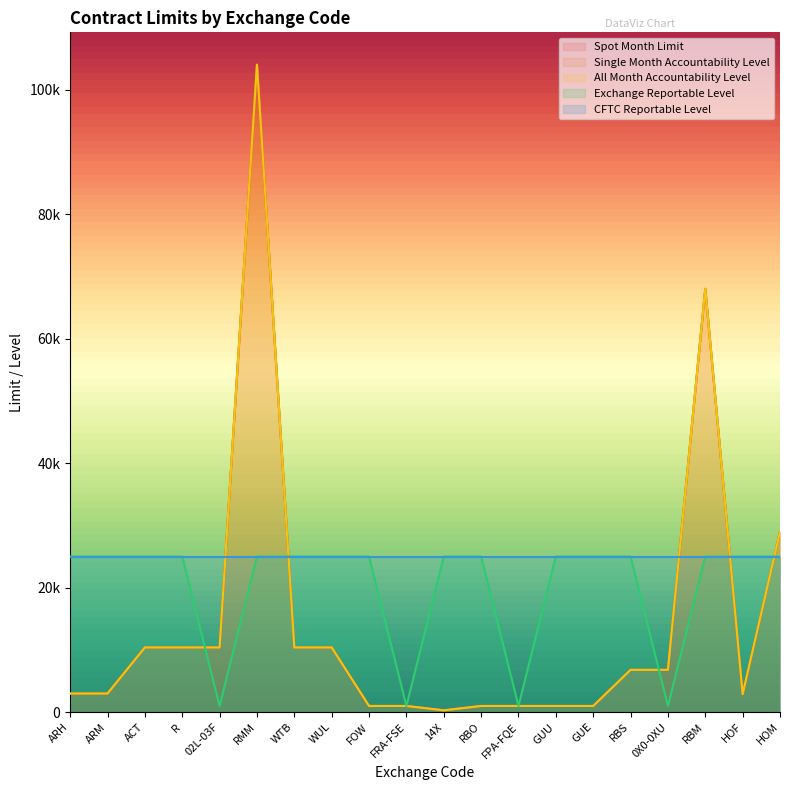

What is the value of the Spot Month Limit point at the 3rd from the left?

10400